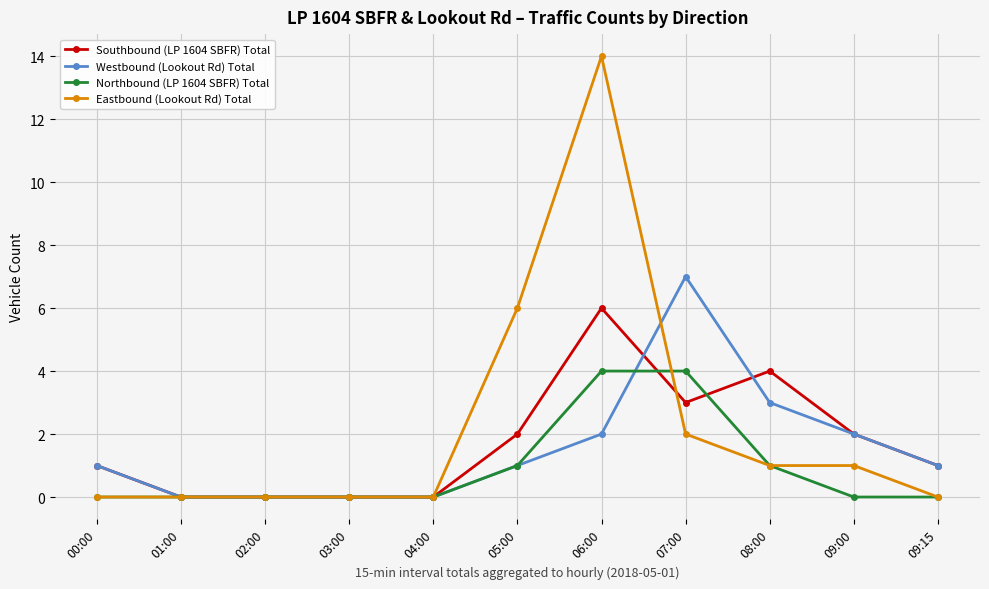

What is the total value across all series at 06:00?

26